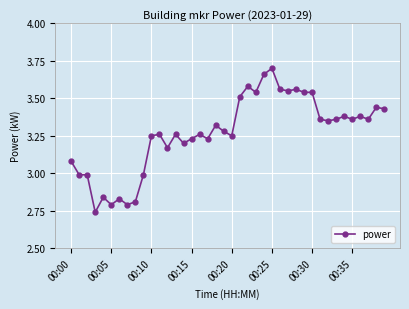

What is the sum of all values?

130.7